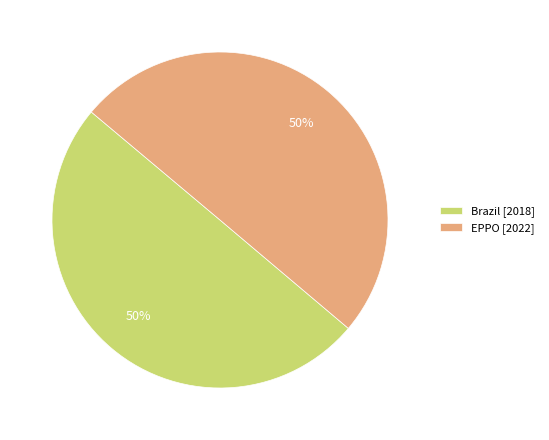

Do EPPO and Brazil together represent more than half of the pie?

Yes